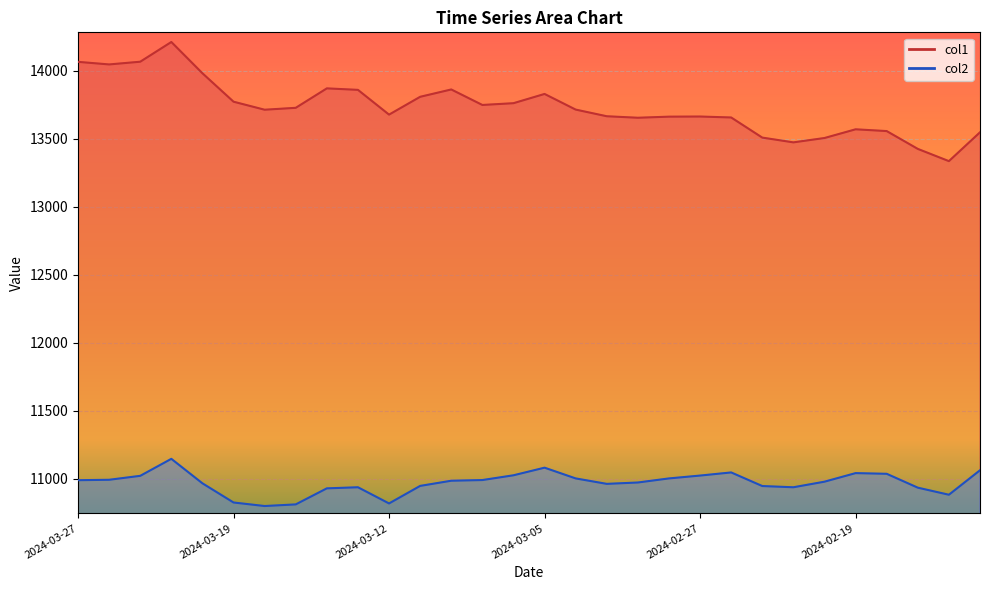

True or false: col1 has more than 0 interior local peaks.

True